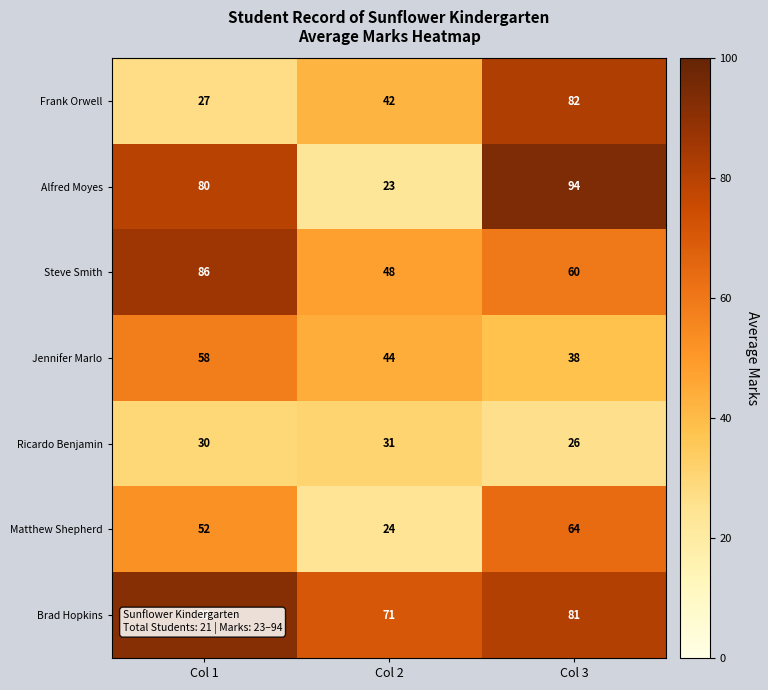

What is the lowest value of the Matthew Shepherd series?

24